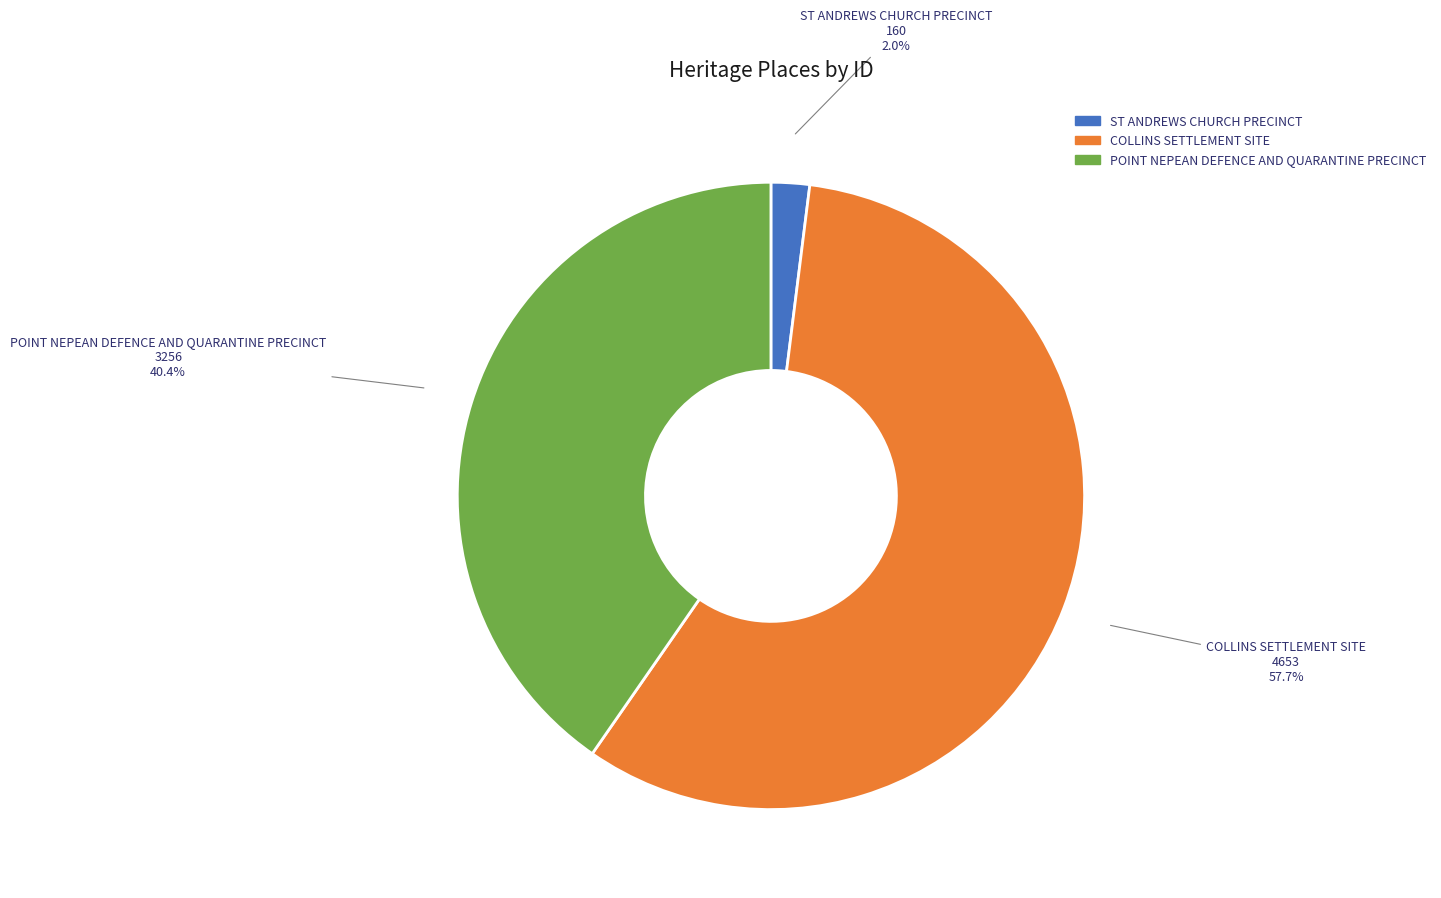

To the nearest percent, what is the difference between the COLLINS SETTLEMENT SITE and ST ANDREWS CHURCH PRECINCT slice percentages?

56%